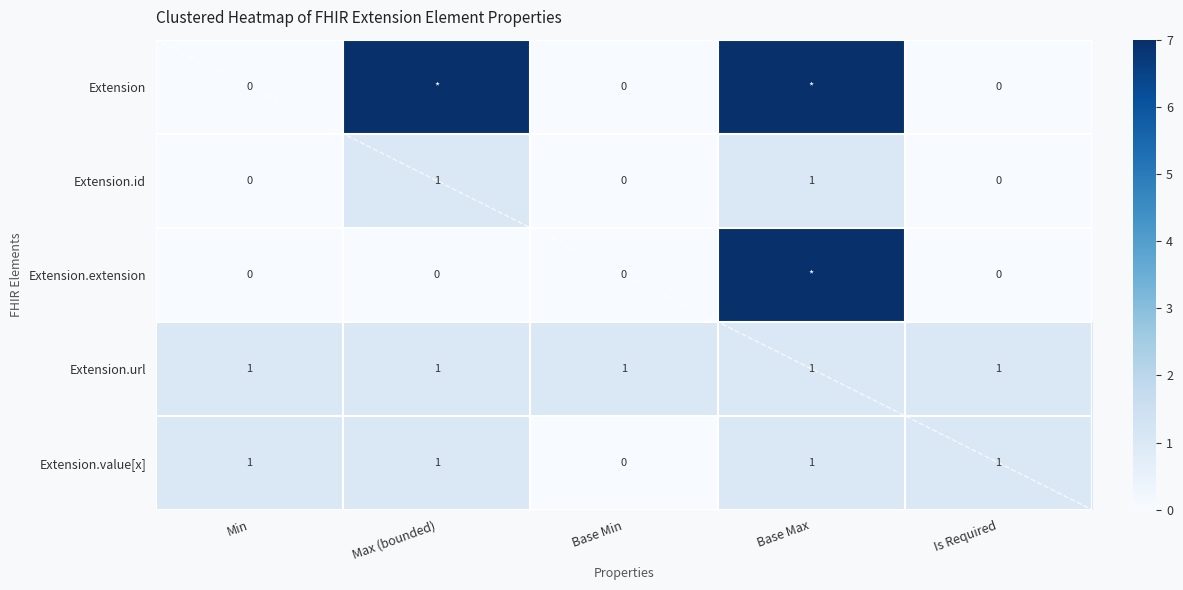

How many values in Extension.id are above zero?

2